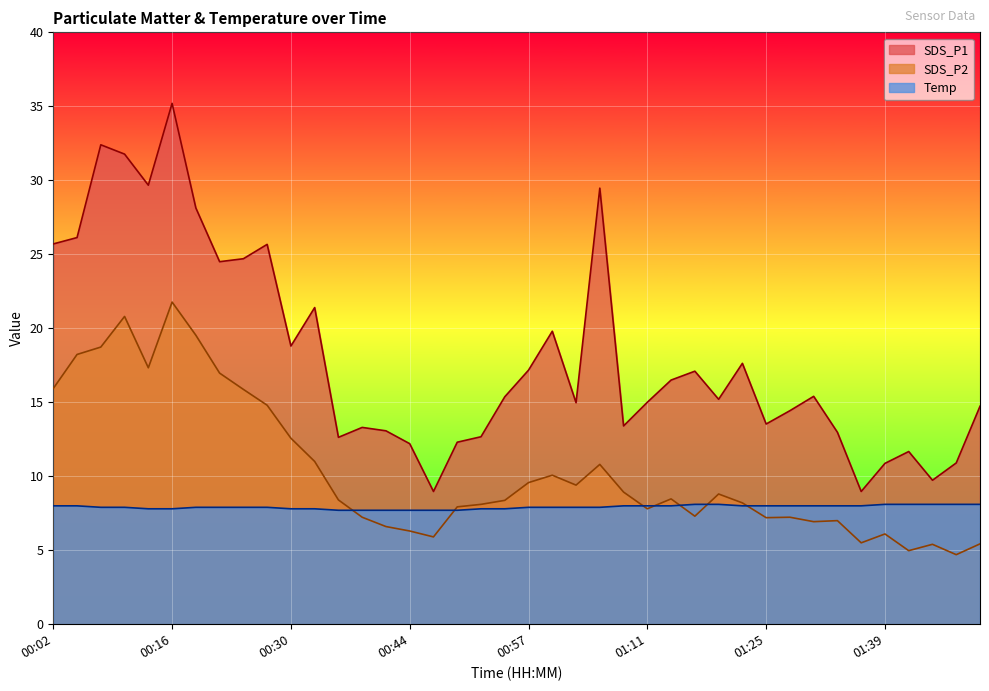

How many data points in SDS_P1 are above 15?

21